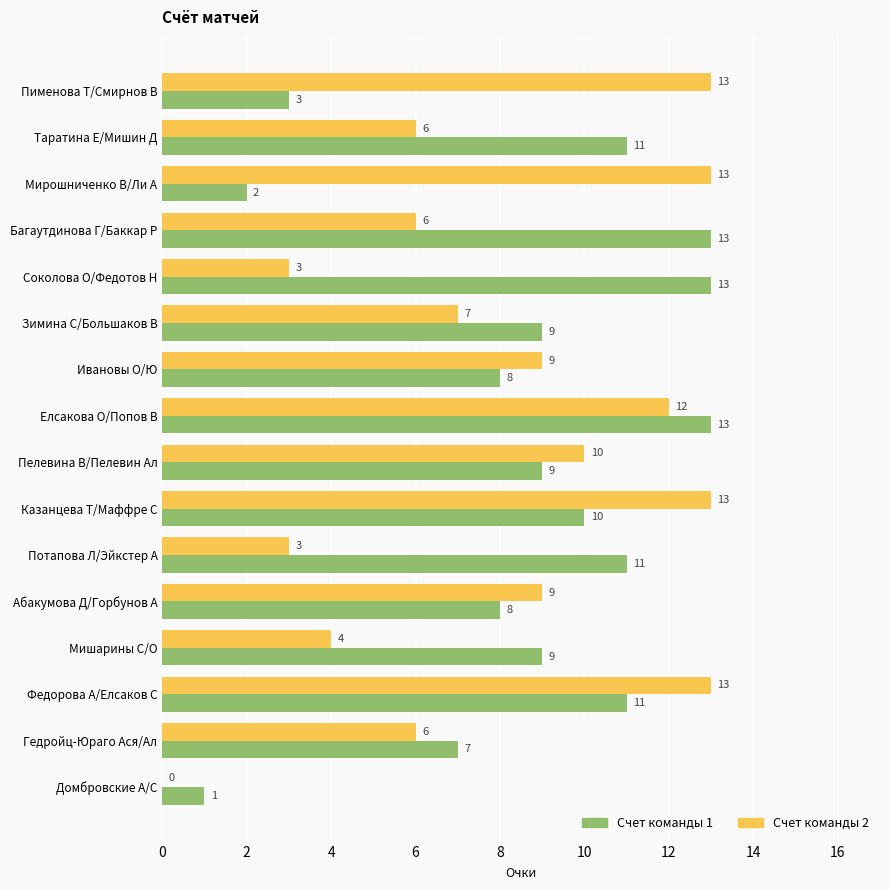

Between Соколова О/Федотов Н and Домбровские А/С, which series saw the biggest shift?

Счет команды 1